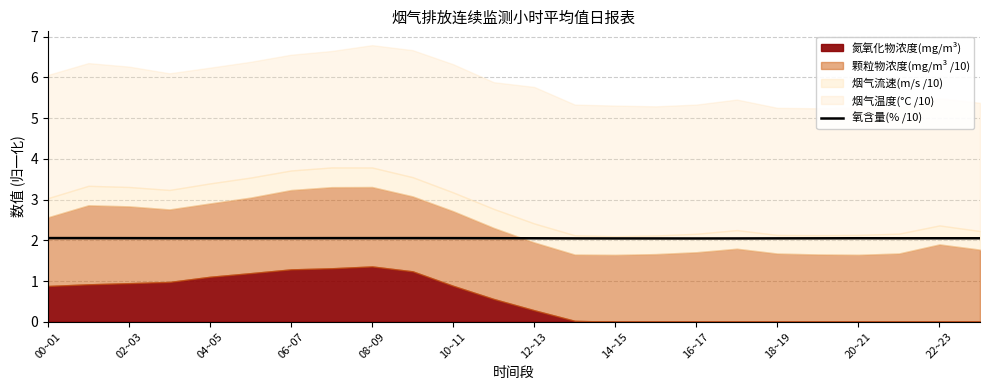

True or false: 氧含量(% /10) has a value of 3.2 at 06~07.

False